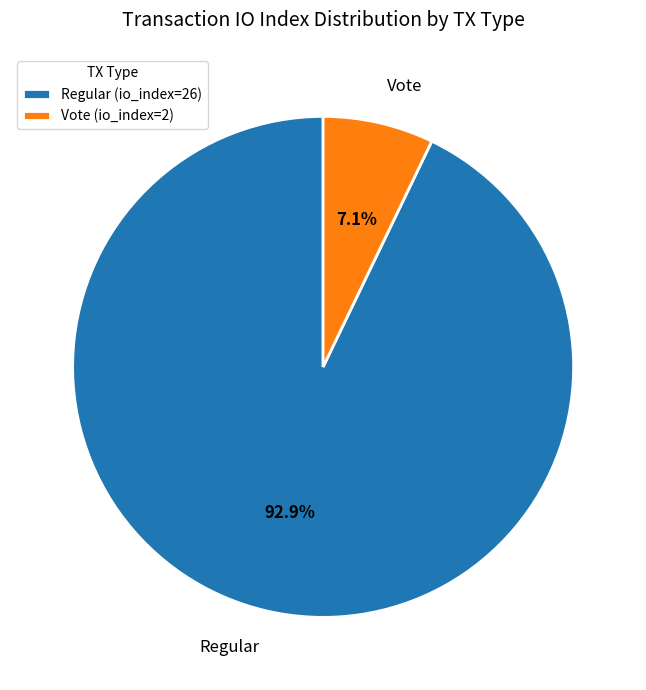

Is it true that Regular is 93% of the pie?

True